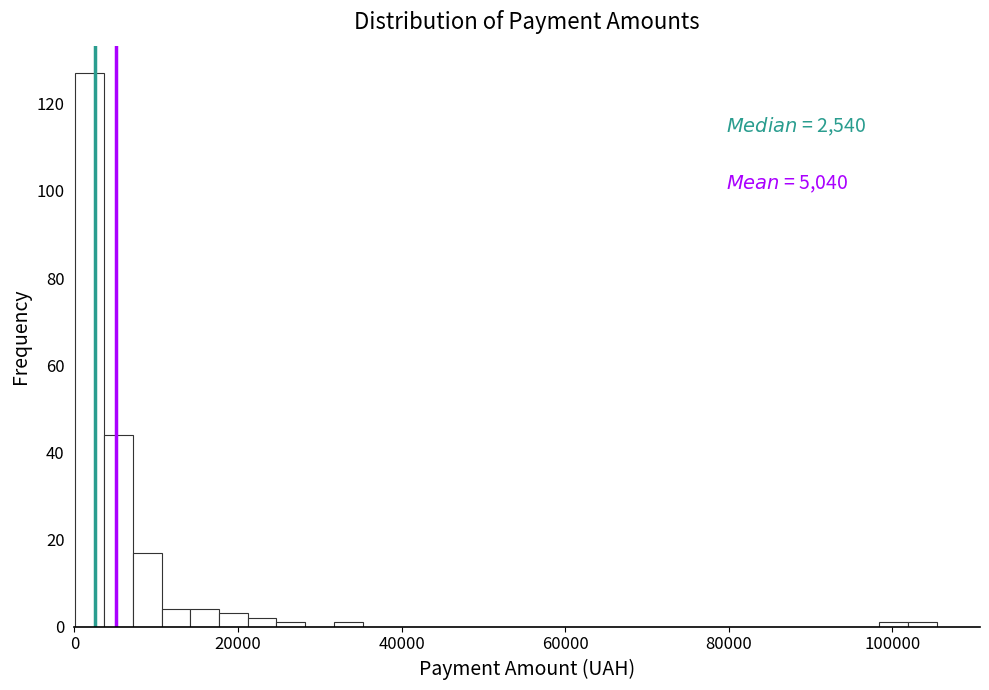

Around what value on the x-axis is the tallest bar? Give the approximate position of its centre, as read against the axis.

2000